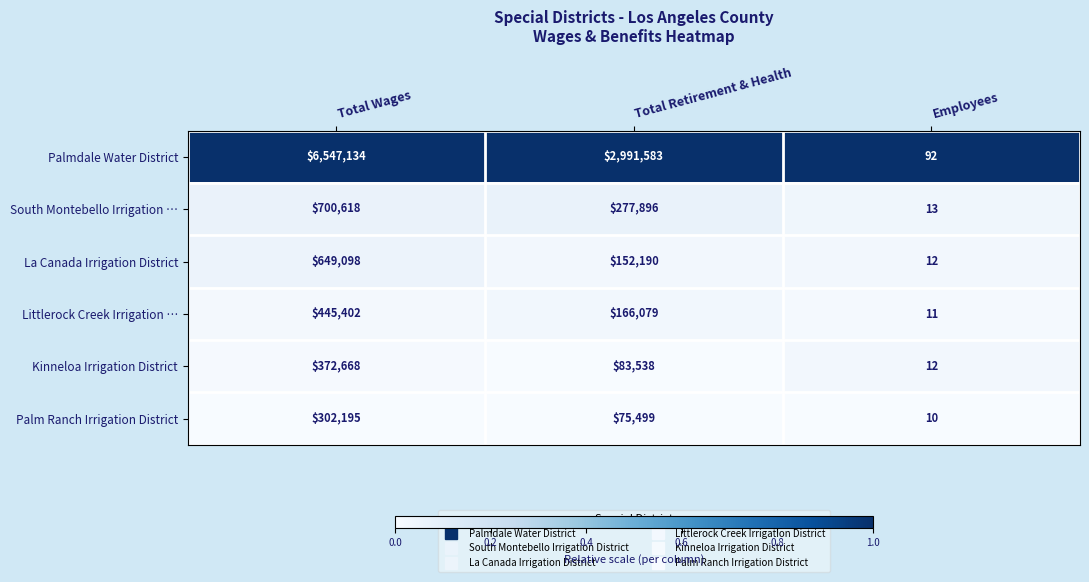

Is the value of South Montebello Irrigation … at Employees greater than the value of Kinneloa Irrigation District at Employees?

Yes